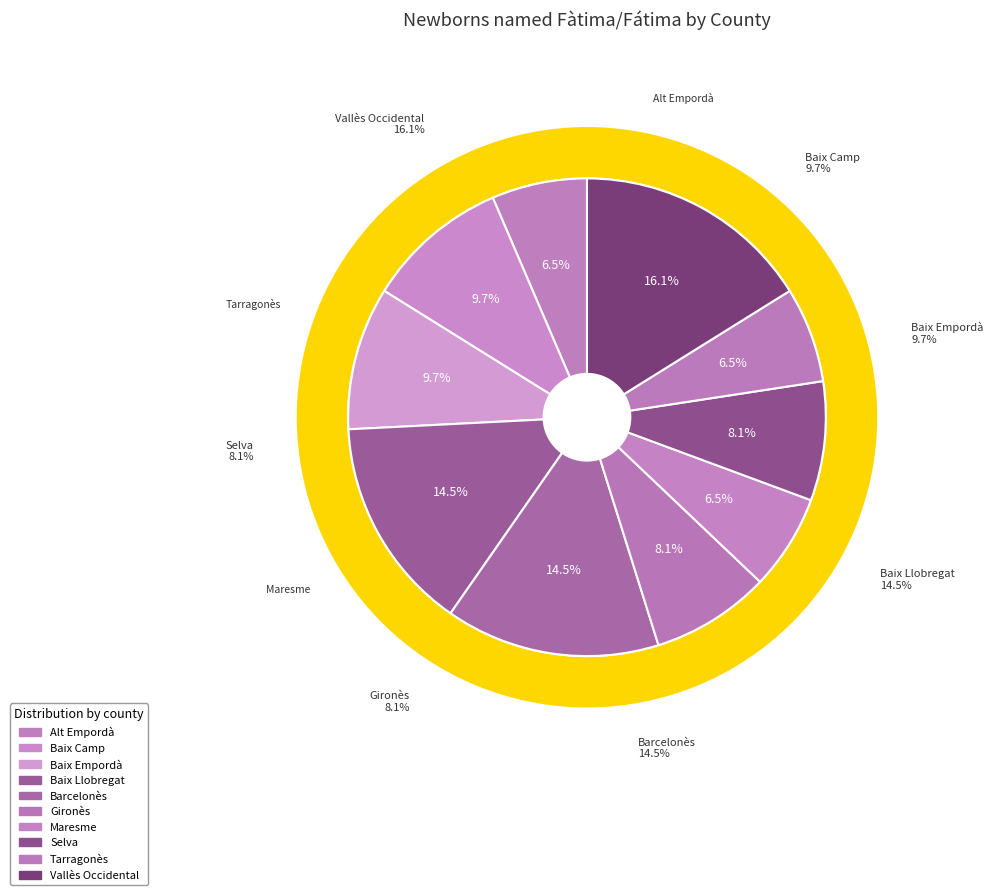

Which has a higher value, Selva or Maresme?

Selva